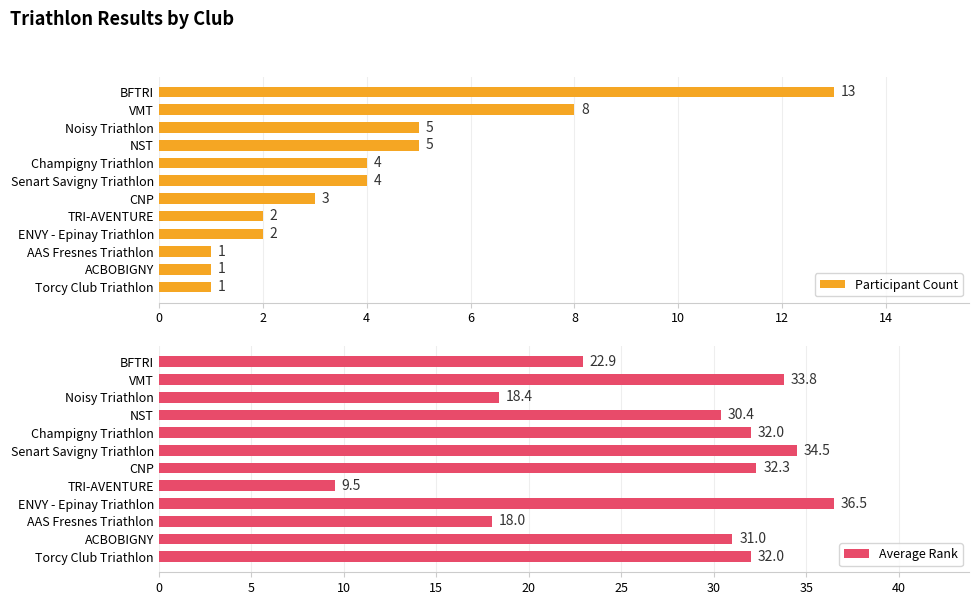

What is the greatest value displayed?

36.5